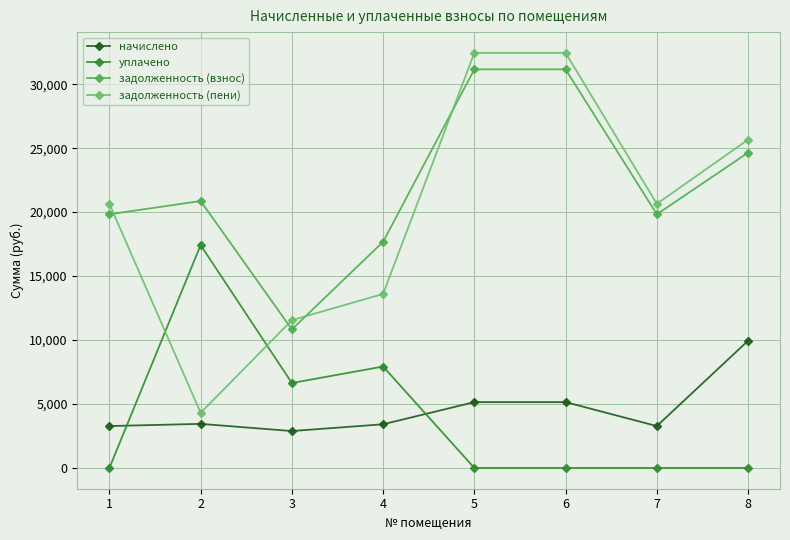

How many lines are shown in the chart?

4